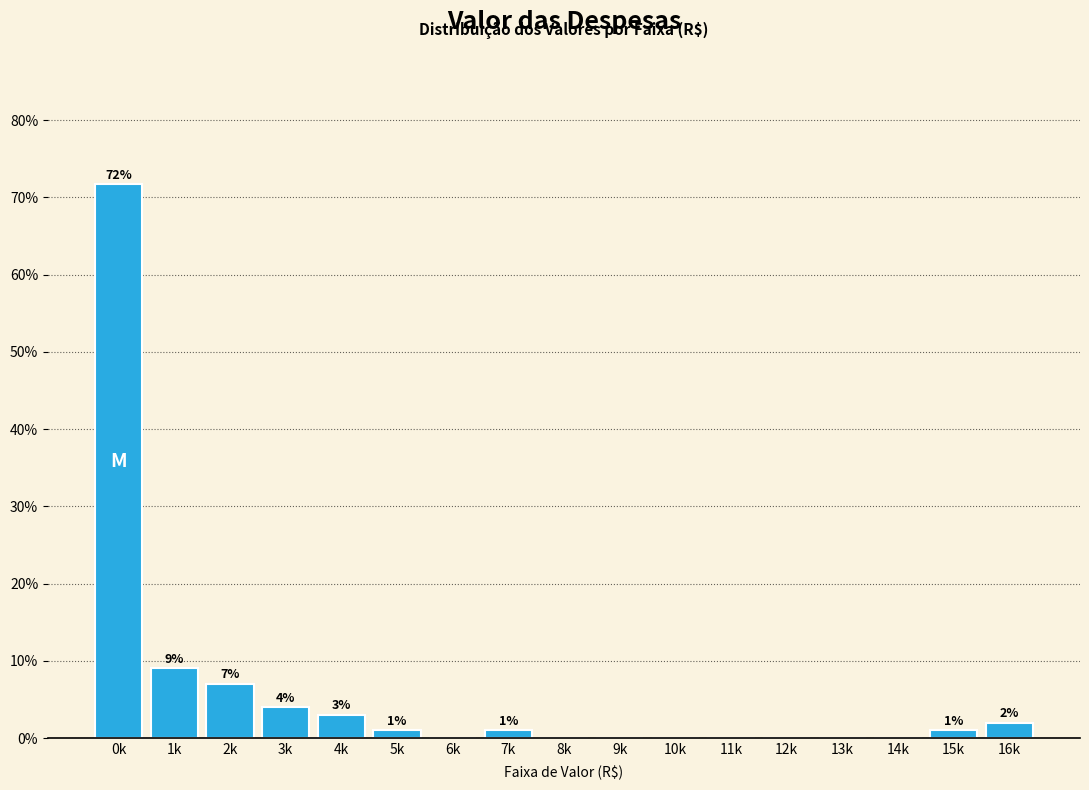

True or false: the data shows 3.0 at 4k.

True